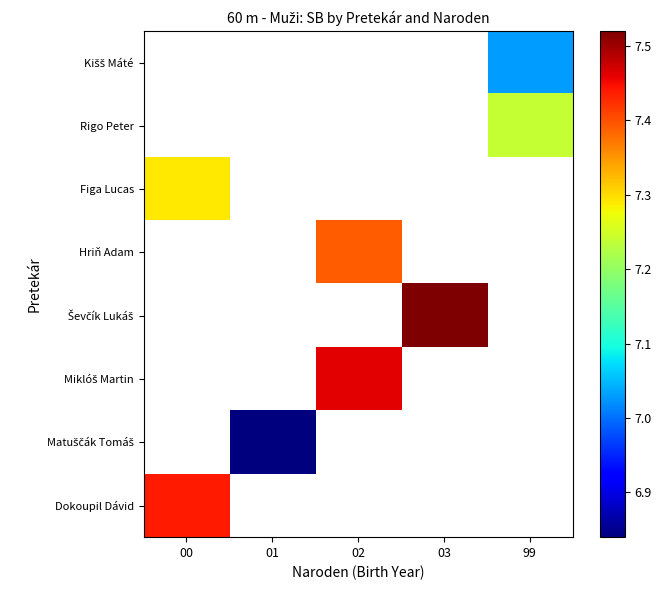

Which label corresponds to the smallest value in the chart?

01